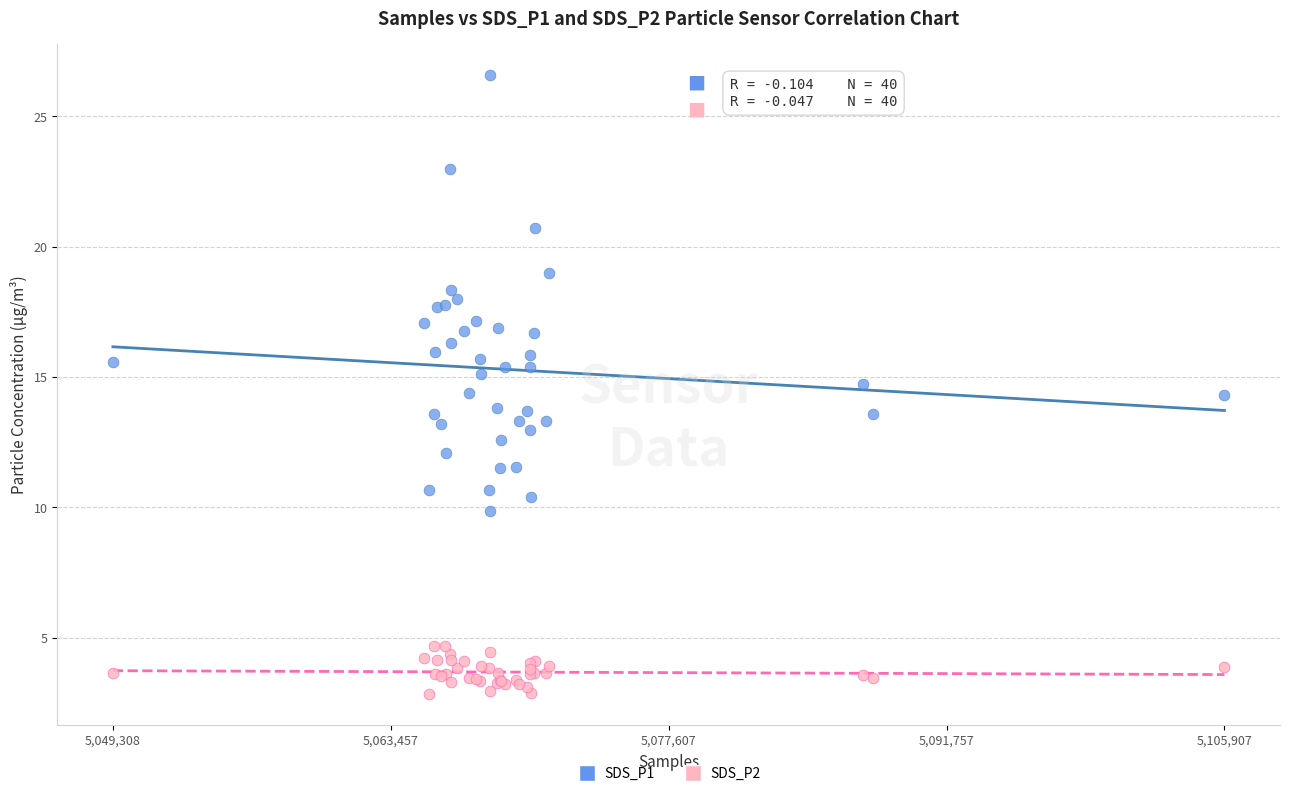

Which series reaches the maximum Y coordinate?

SDS_P1